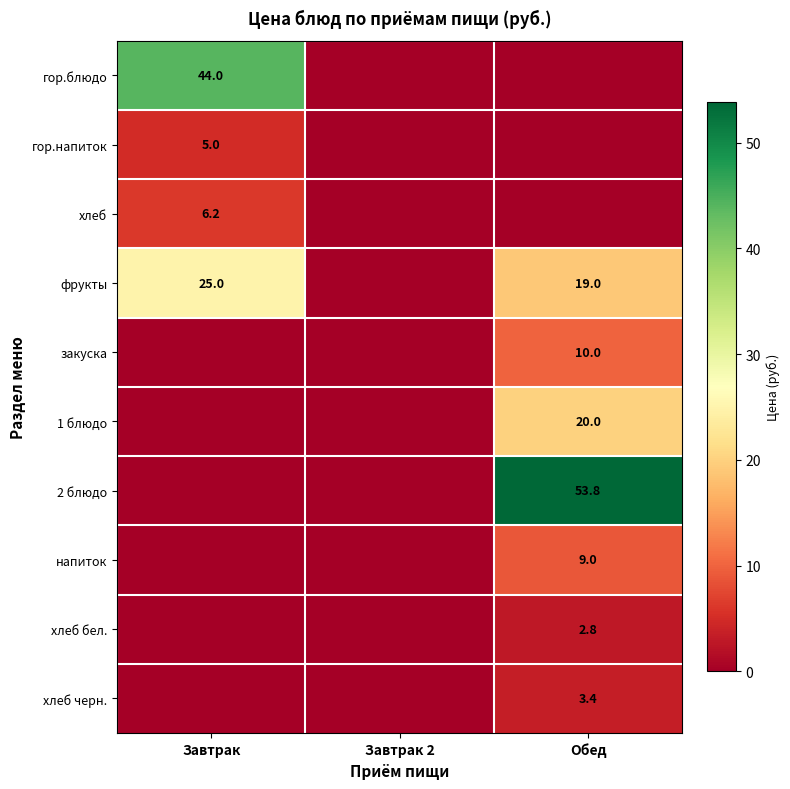

The value of гор.напиток at Завтрак is 3.1. True or false?

False